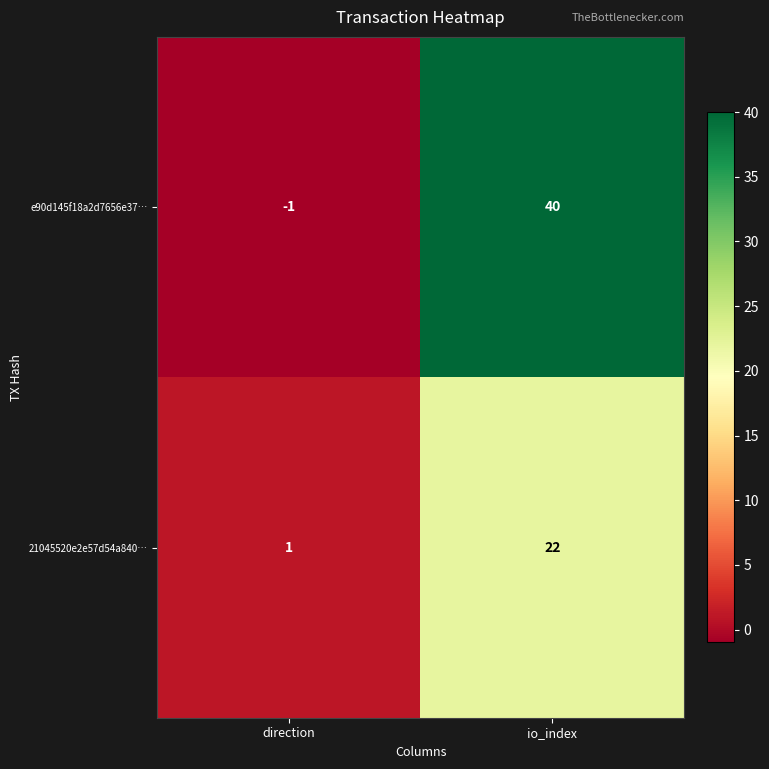

At which label is 21045520e2e57d54a840… closest to 11?

direction